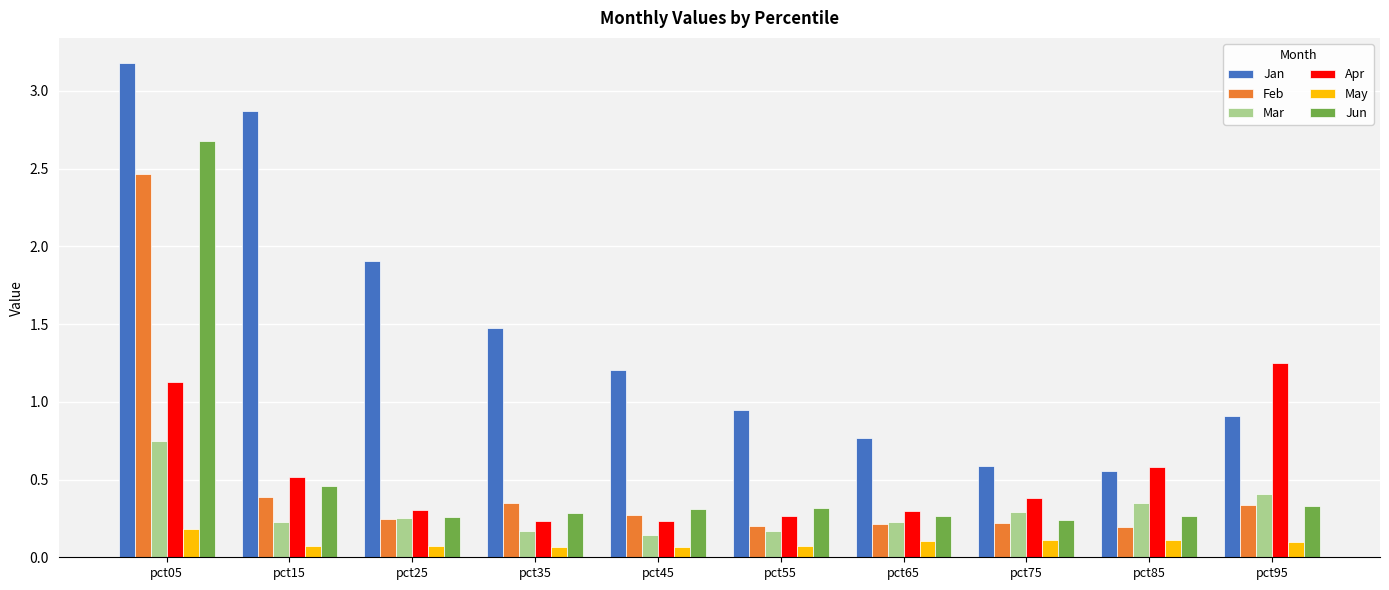

Count the Apr values in the range 0 to 1.

8